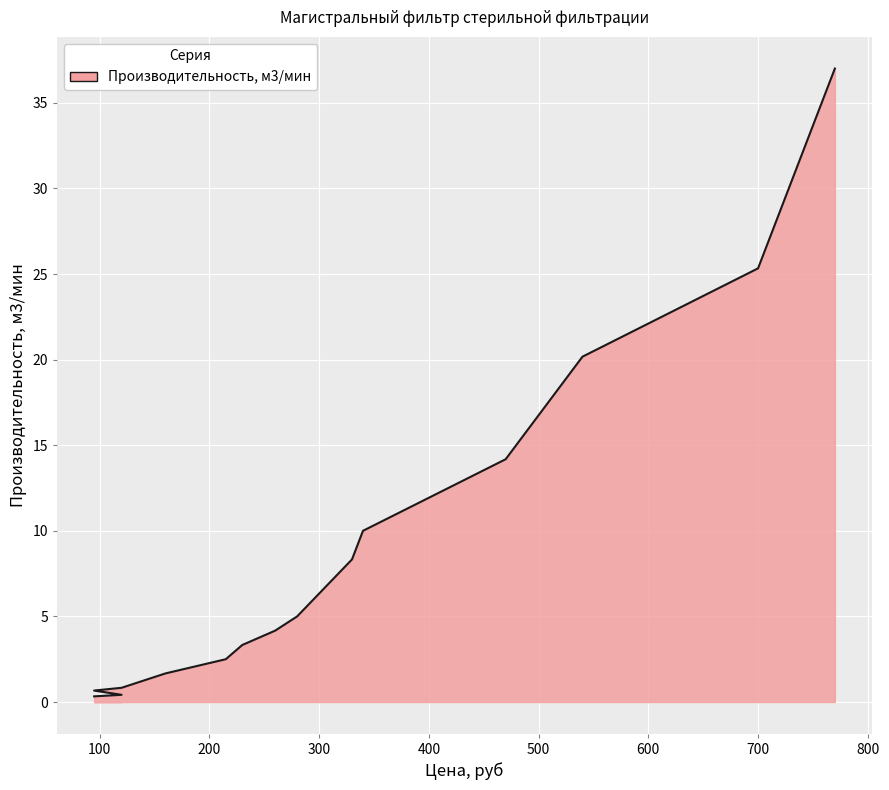

Approximately how many times larger is the value at 770 compared to 730?

1.2